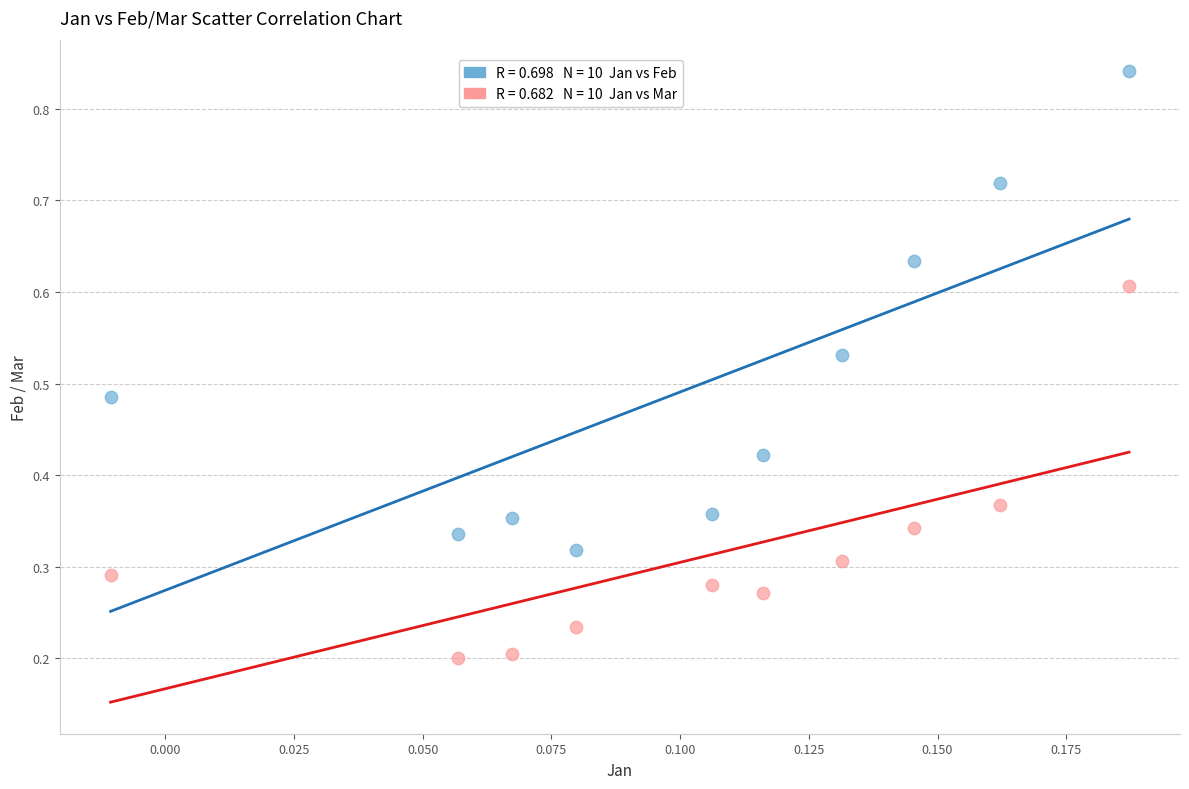

How many points are shown in the scatter plot?

20